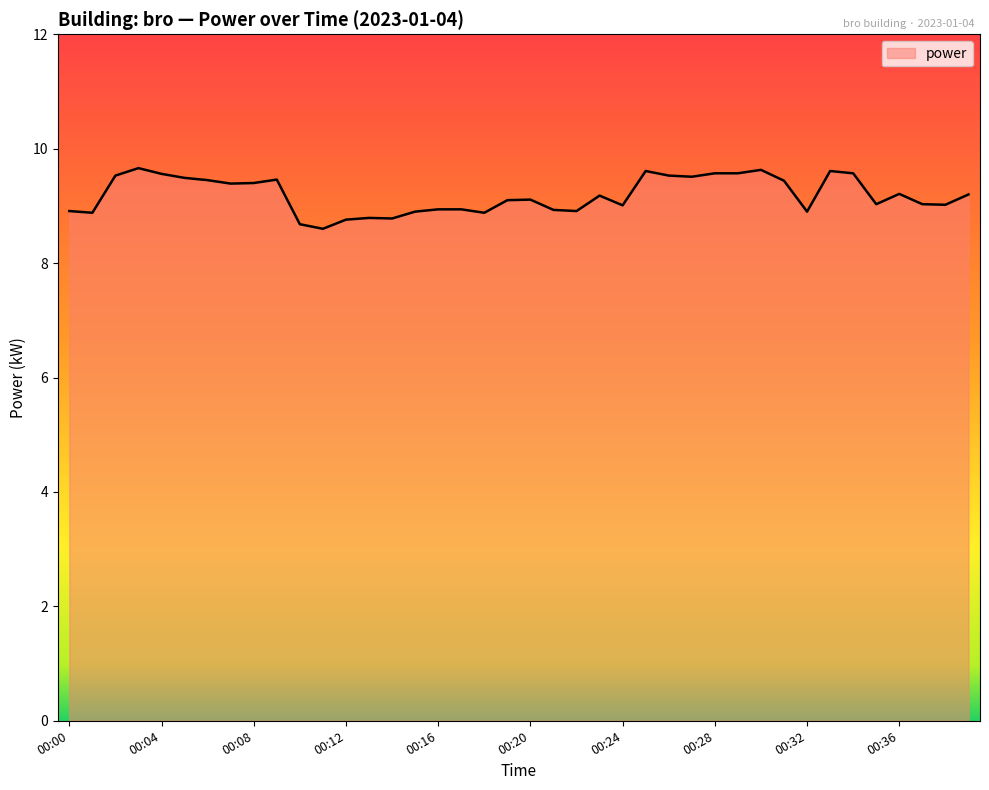

What is the greatest value displayed?

9.7